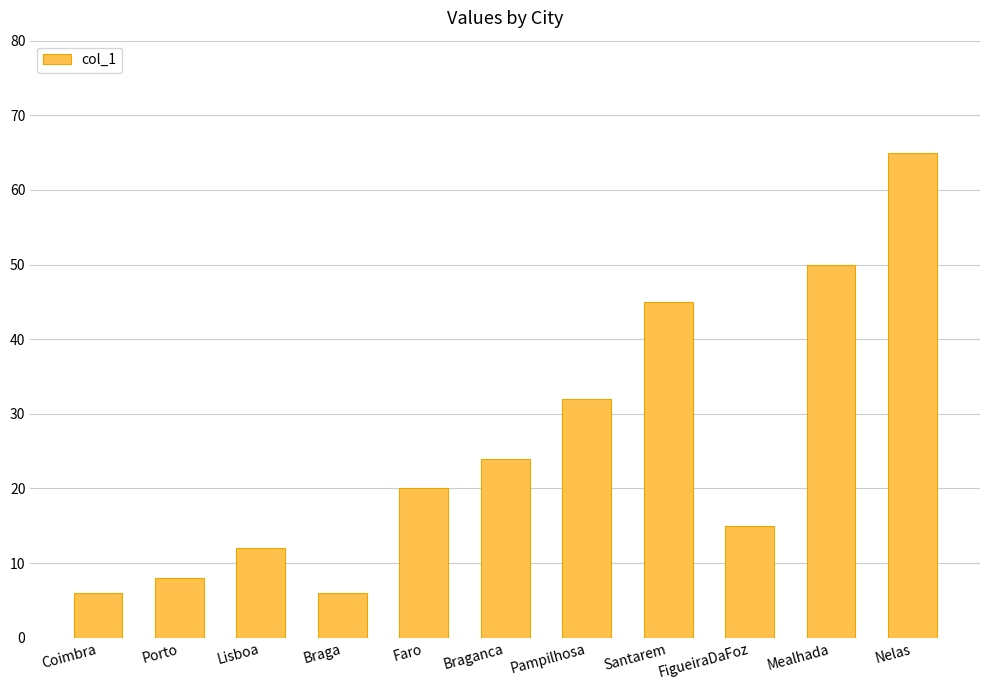

What is the sum of all values?

283